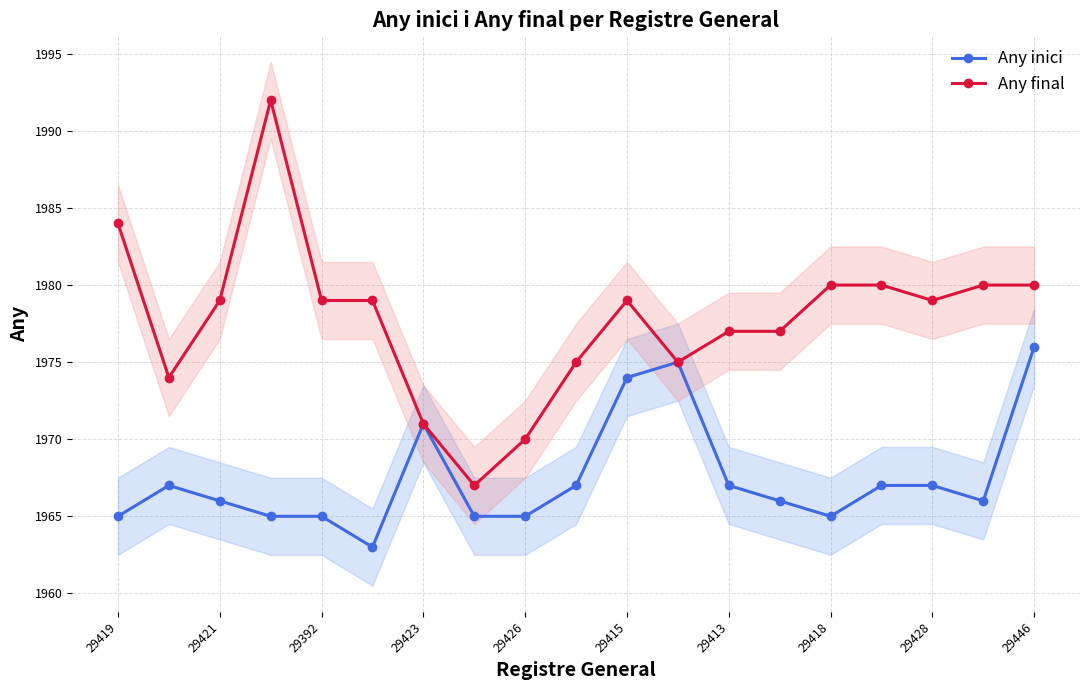

The Any final series shows 1979 at 29415. True or false?

True